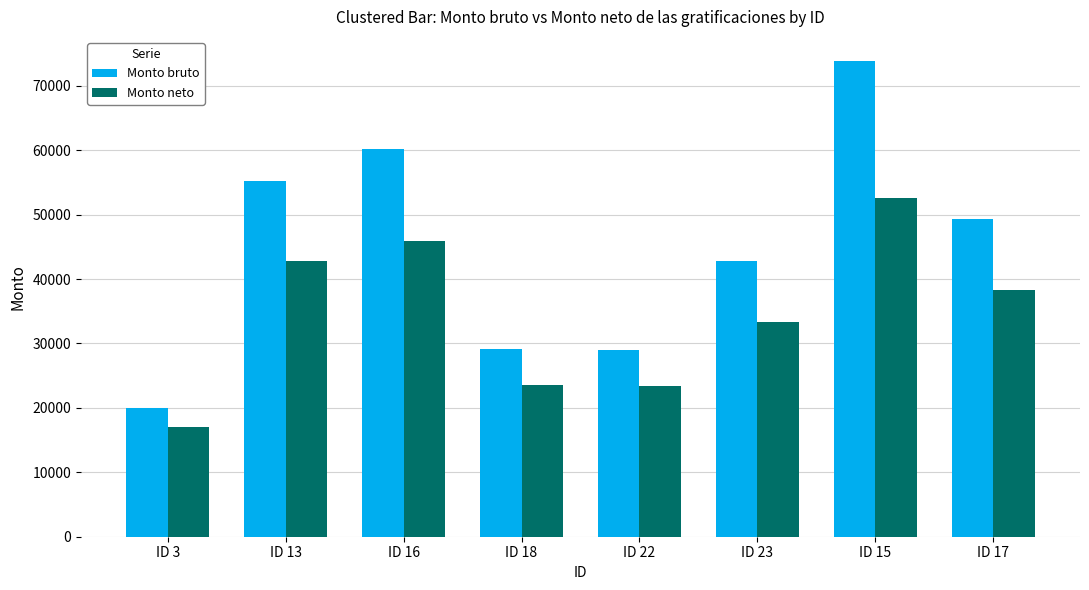

At which category is the sum across all series the highest?

ID 15